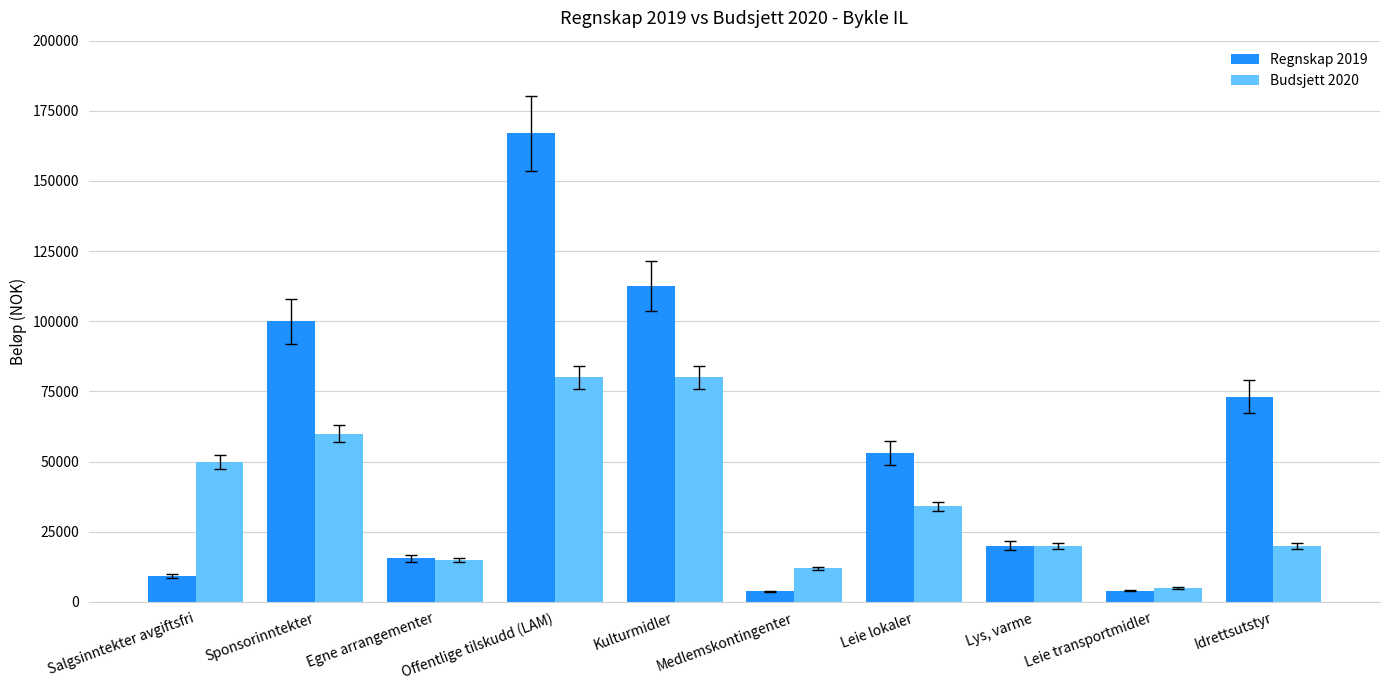

Which series has the widest spread of values?

Regnskap 2019